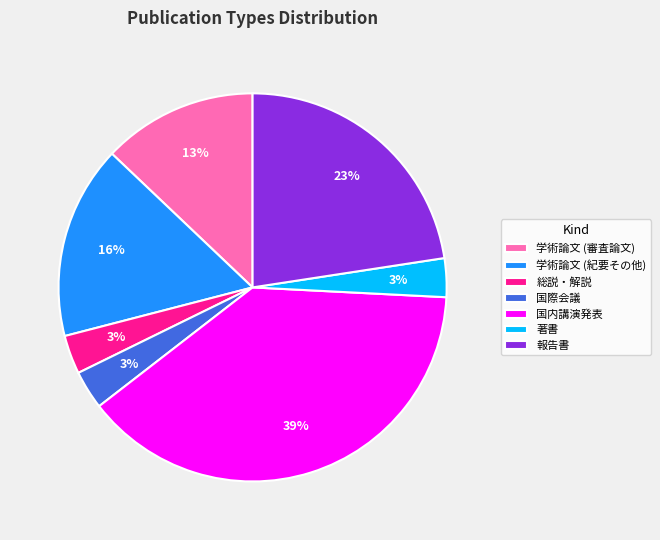

To the nearest percent, what is the difference between the 国際会議 and 学術論文 (紀要その他) slice percentages?

13%